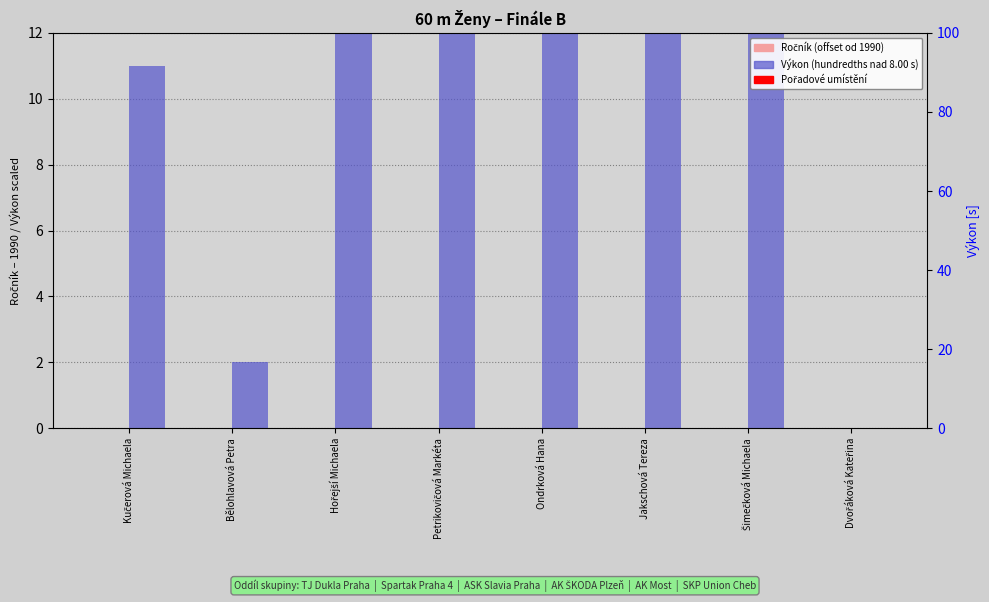

Reading left to right, extract all data points from this chart.

Ročník (offset od 1990): -1898.0	-1892.0	-1893.0	-1892.0	-1893.0	-1895.0	-1893.0	-1893.0
Výkon (hundredths nad 8.00 s): 11.0	2.0	13.0	19.0	28.0	32.0	24.0	0.0